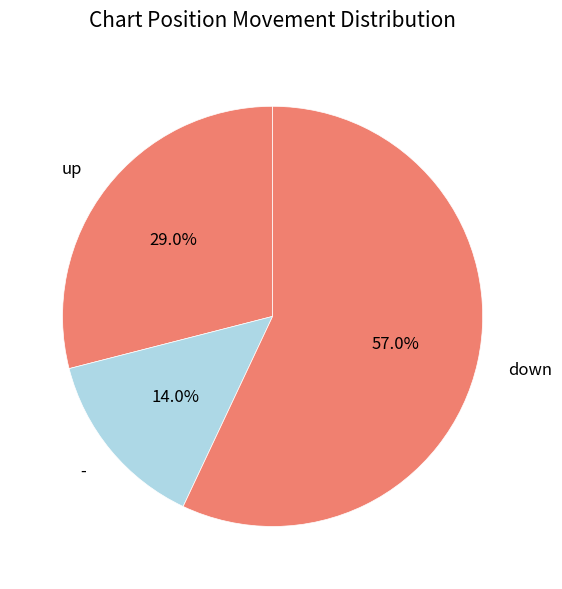

What portion of the pie excludes -?

86.0%